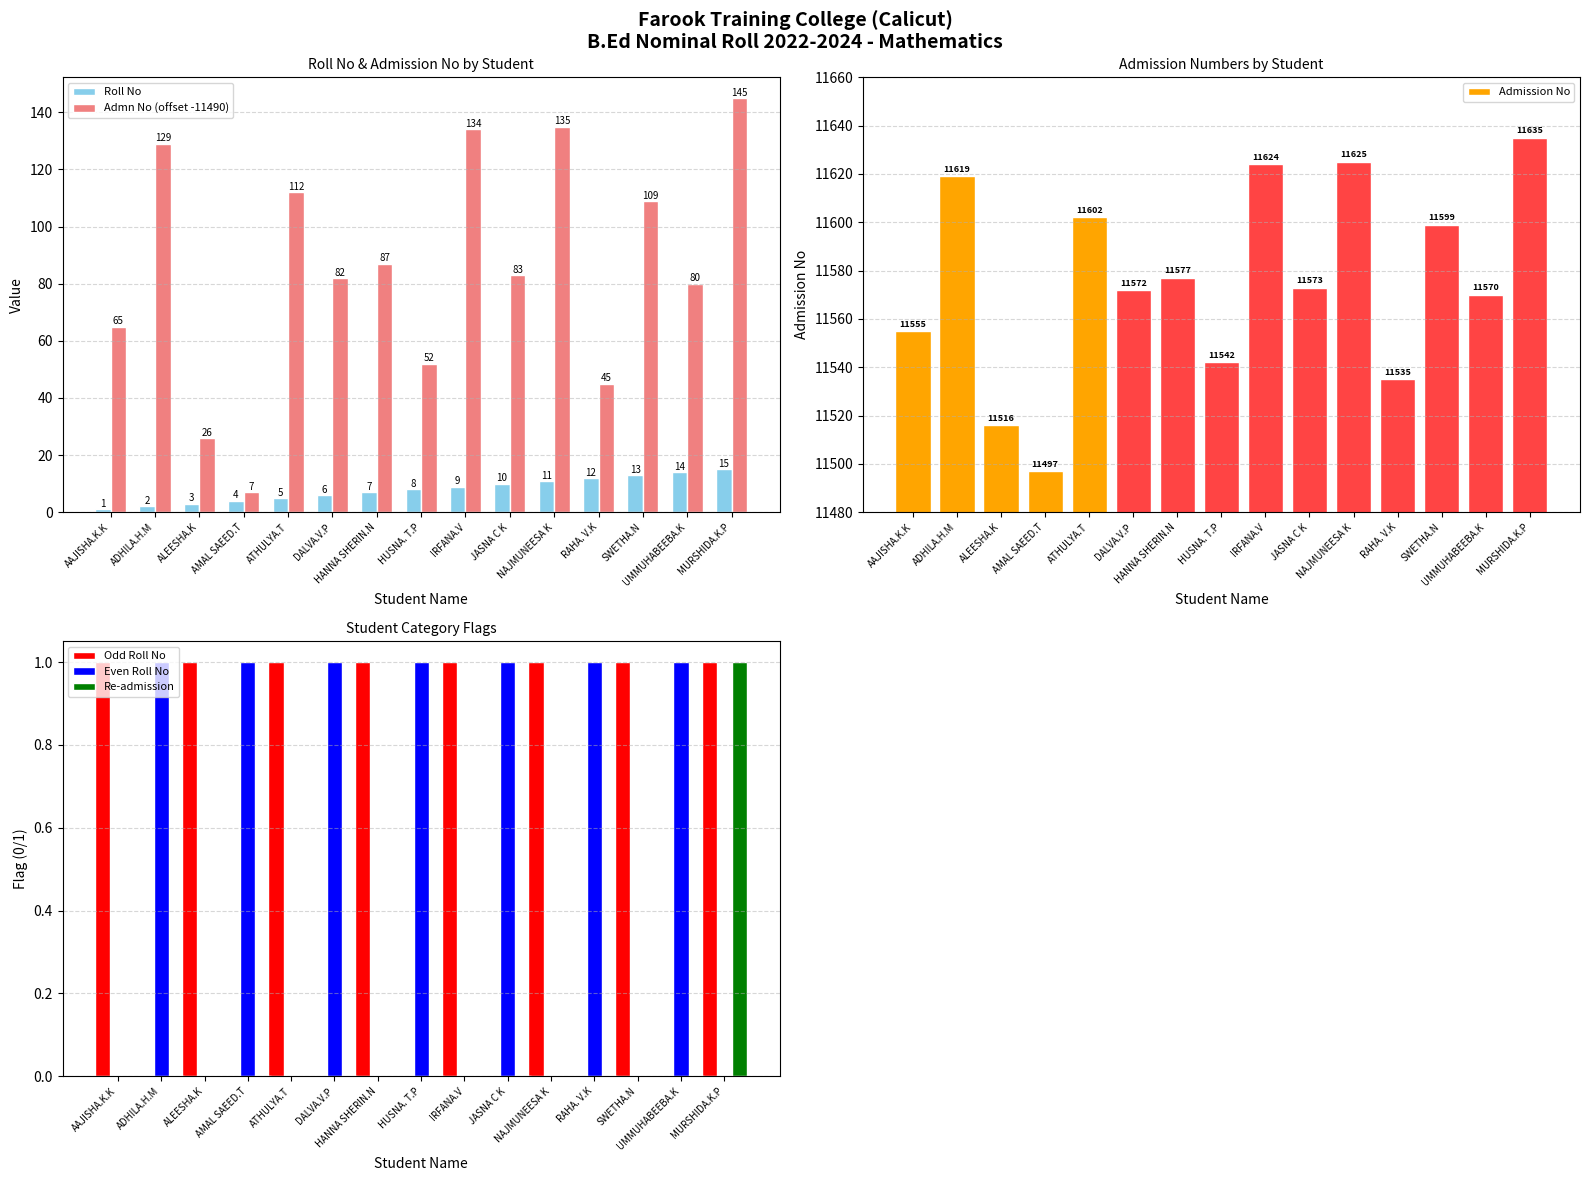

What is the difference between the second highest and second lowest values in the Admn No (offset -11490) series?

109